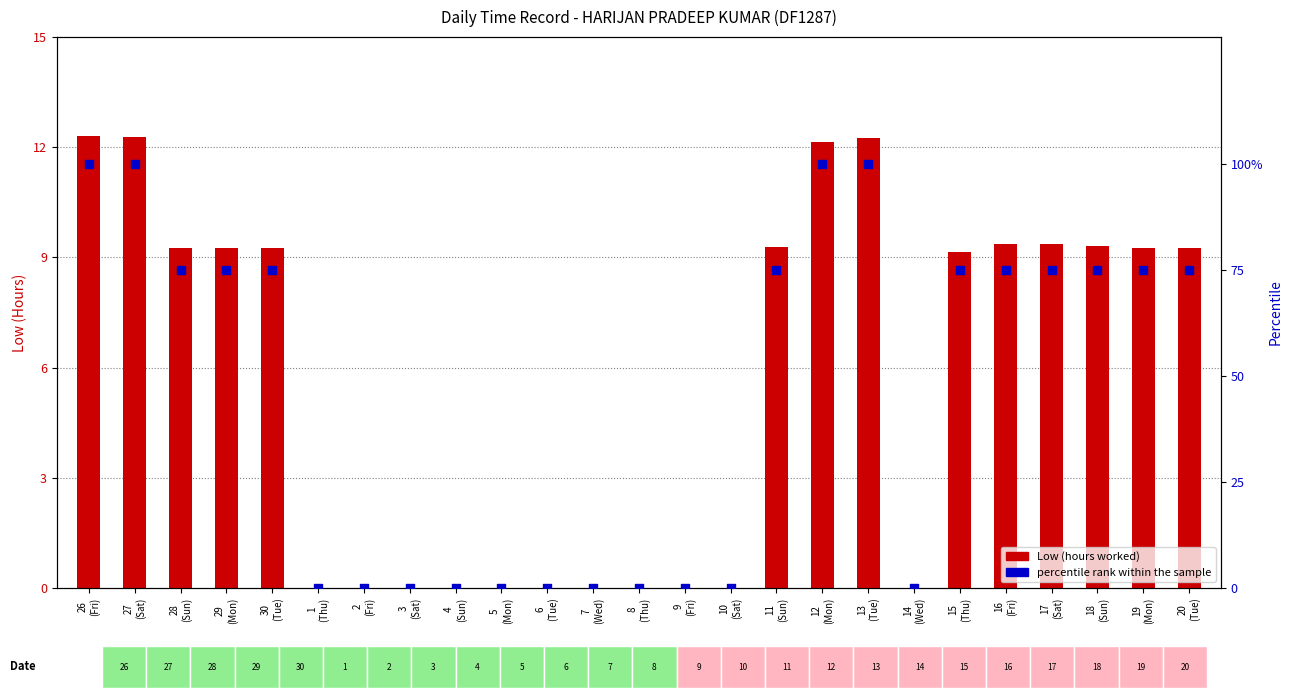

Which series reaches the maximum Y coordinate?

percentile rank within the sample